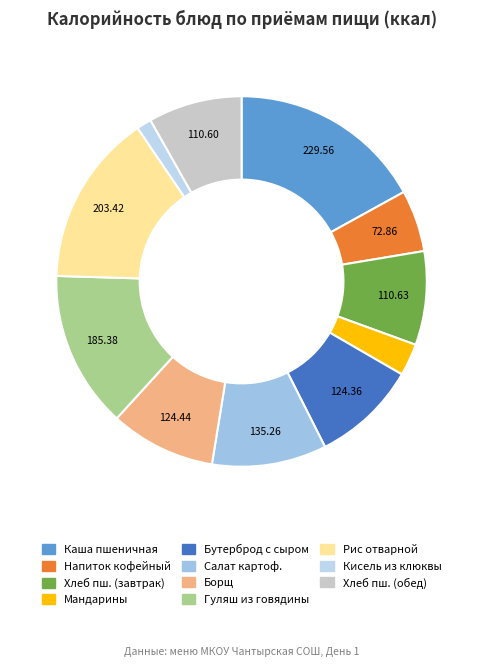

Count the number of slices in the pie.

11